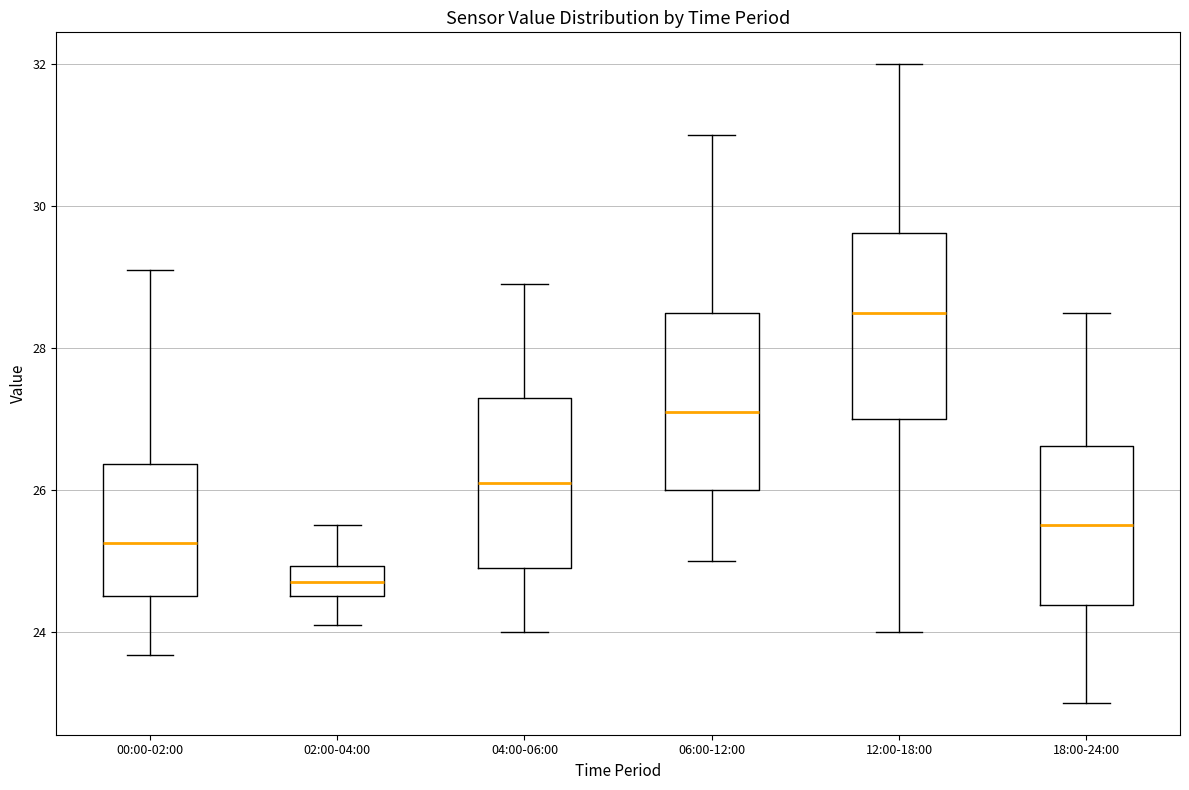

Where does the lower whisker of the box for 18:00-24:00 end on the y-axis? The values are not printed on the chart, so give them approximately, as read against the axis.

23.0